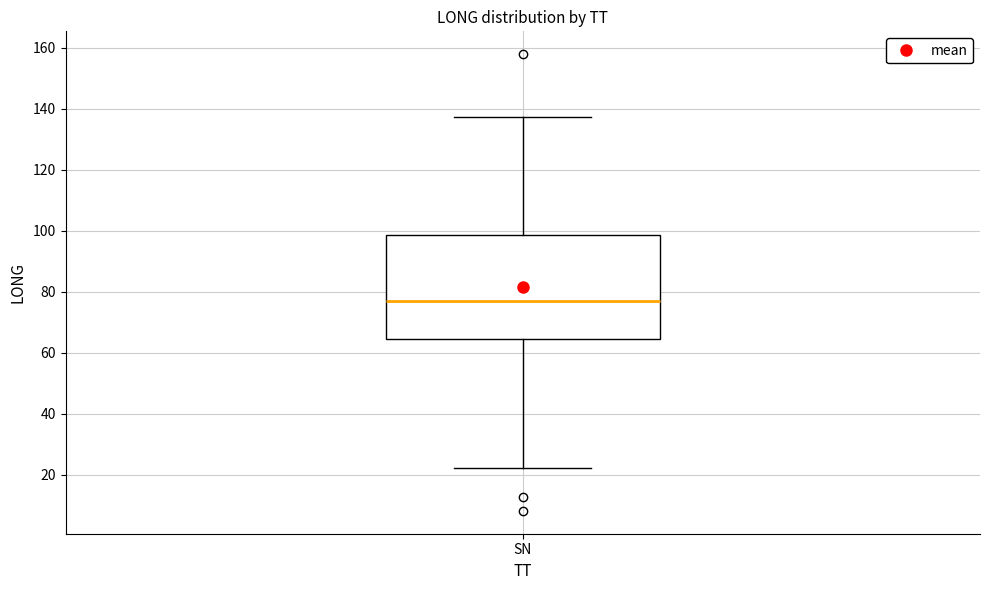

Where does the median line of the box for SN sit on the y-axis? The values are not printed on the chart, so give them approximately, as read against the axis.

78